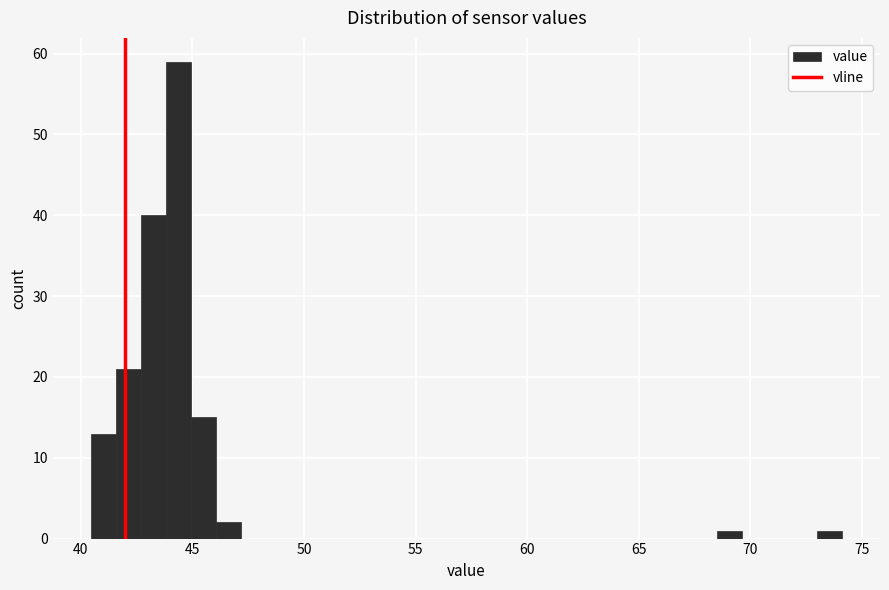

Read against the x-axis, roughly where is the centre of the tallest bar?

44.5